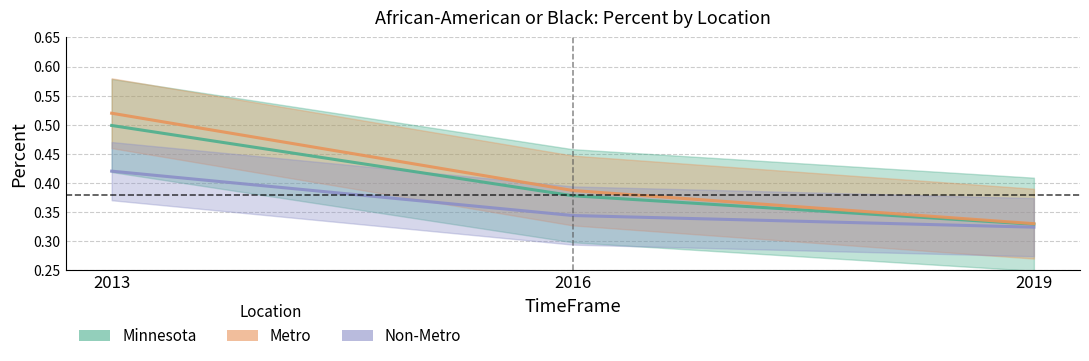

The Metro series shows 0.9 at 2013. True or false?

False